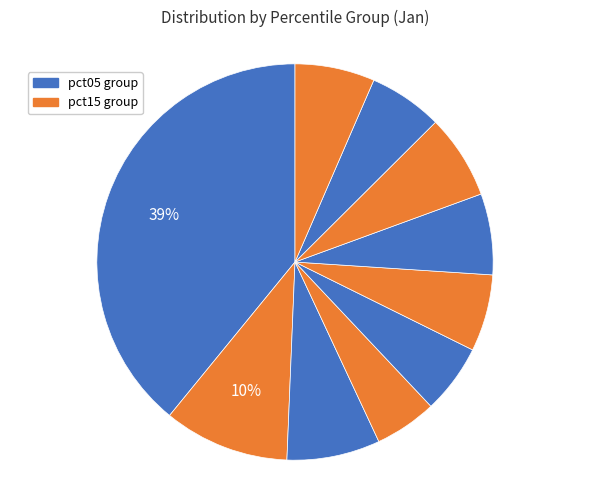

What is the largest slice in the pie chart?

pct05